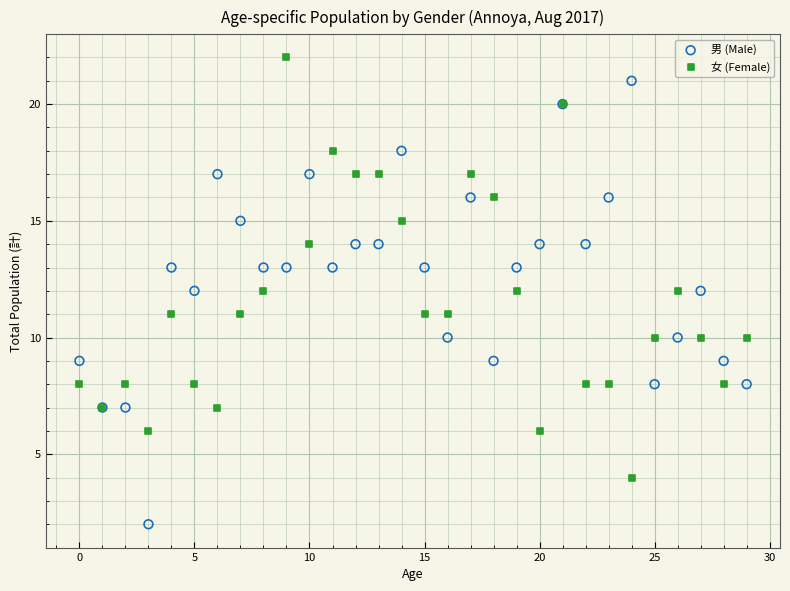

Which series reaches the minimum Y coordinate?

男 (Male)